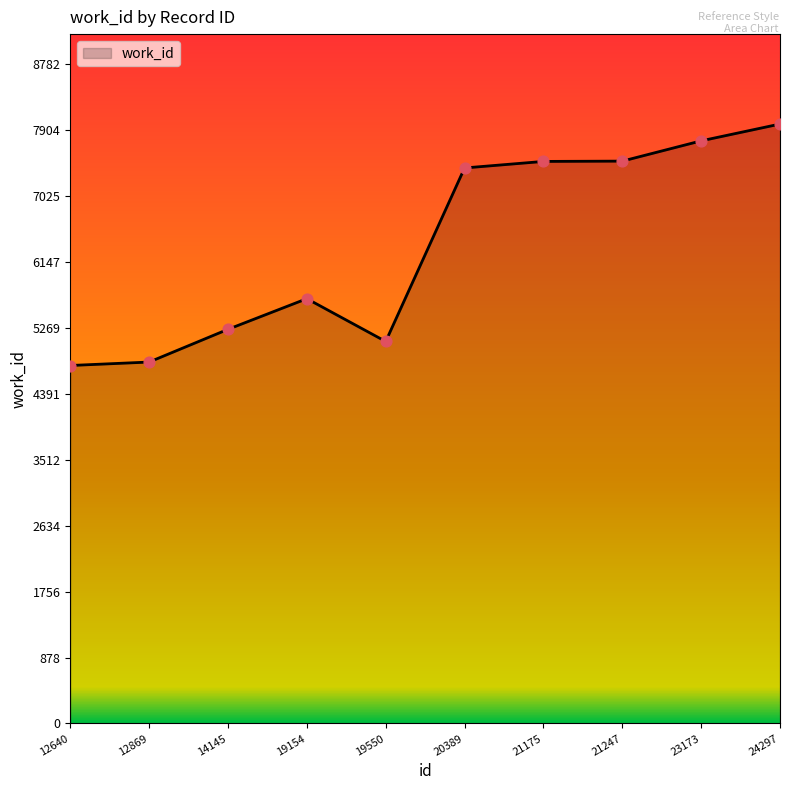

Which has a higher value, 12640 or 20389?

20389